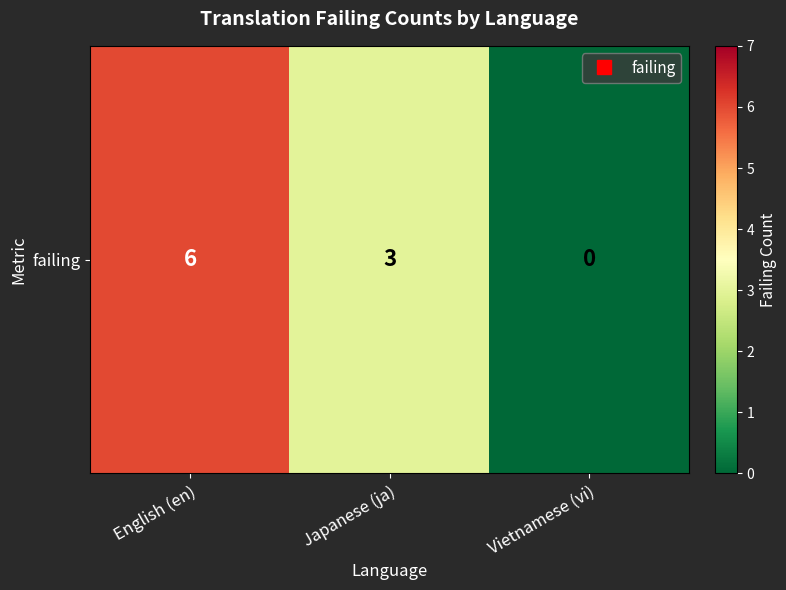

Reading right to left, list all the values displayed in this chart.

0	3	6